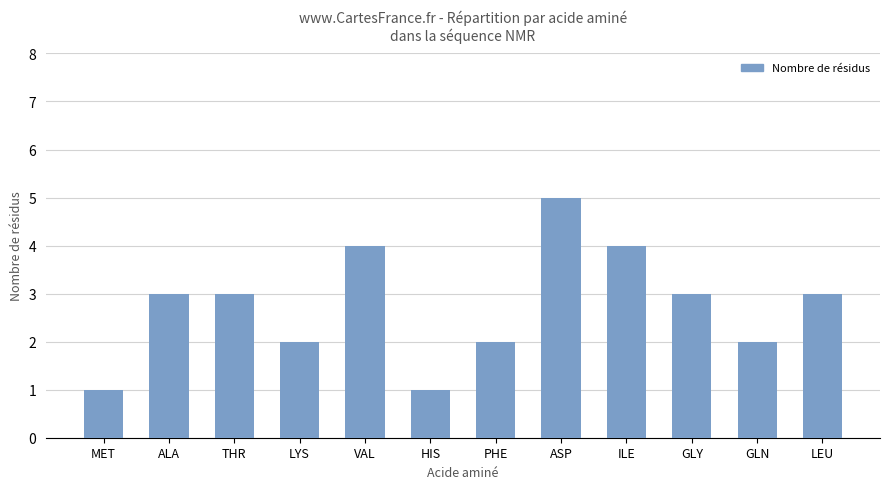

What is the difference between the maximum and minimum values?

4